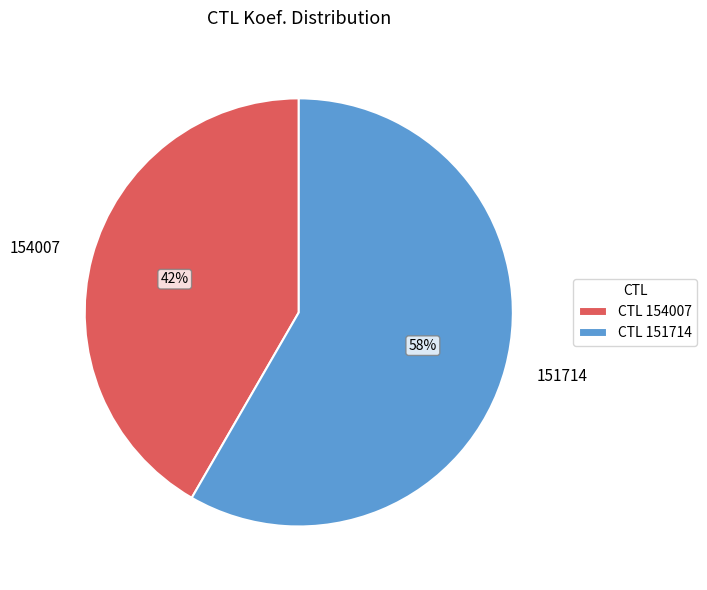

What percentage is the 151714 slice, to the nearest percent?

58%